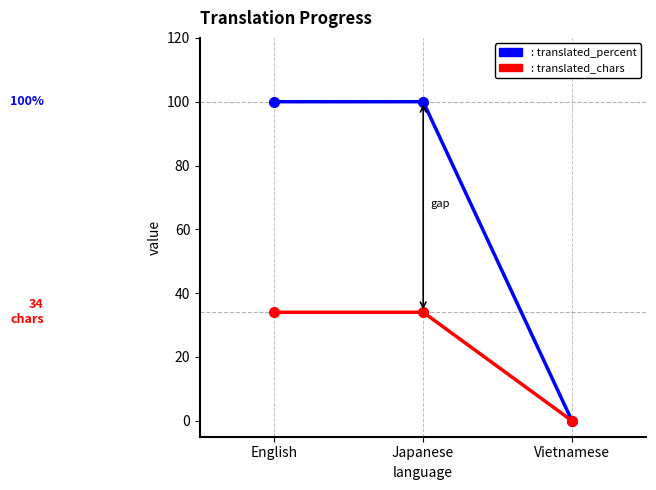

Is this an area chart (filled region under the line)?

No